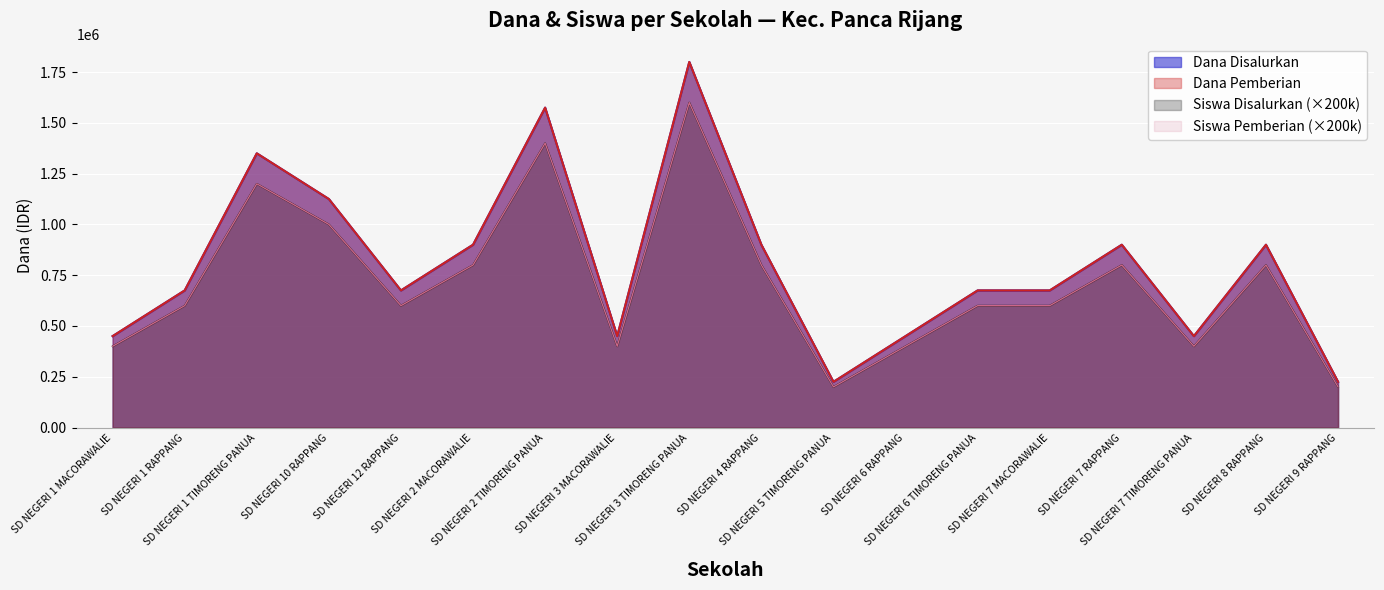

Is the value of Siswa Pemberian at SD NEGERI 6 TIMORENG PANUA greater than the value of Siswa Disalurkan at SD NEGERI 8 RAPPANG?

No